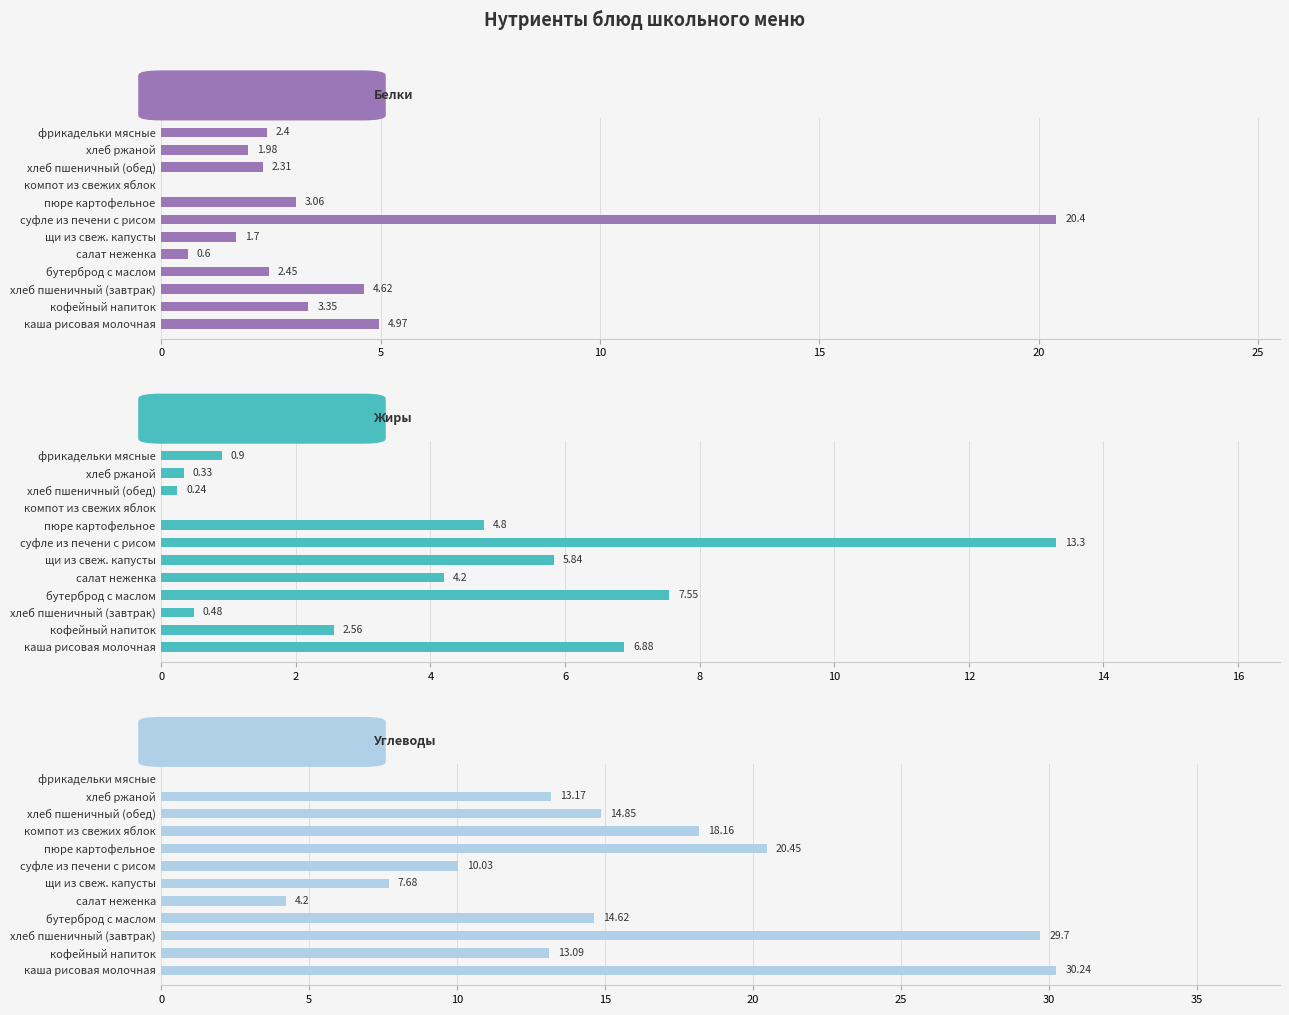

The value of Белки at пюре картофельное is 3.1. True or false?

True